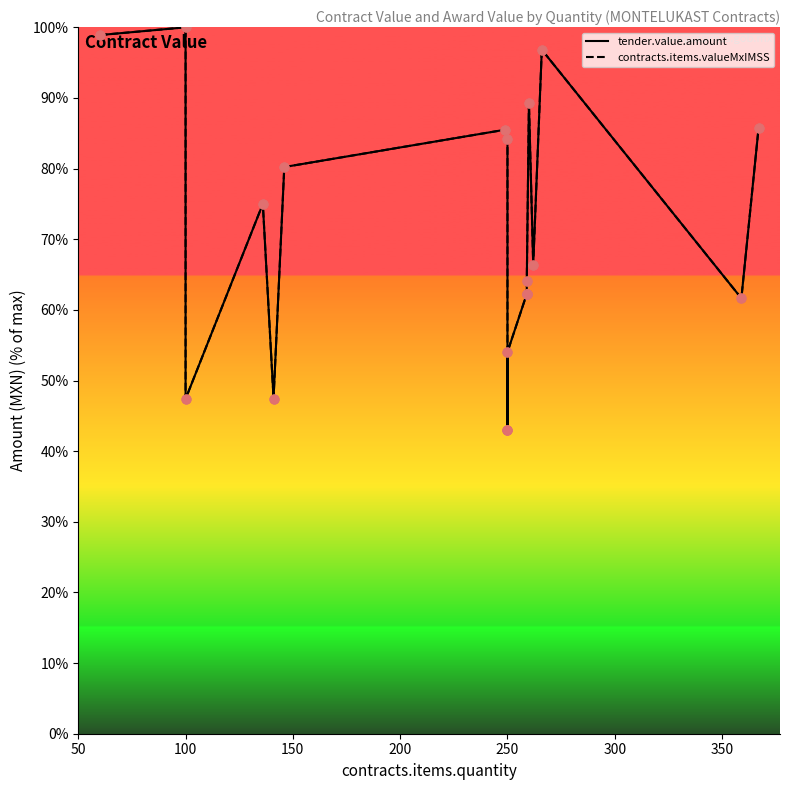

Is the value of contracts.items.valueMxIMSS at 14 greater than the value of tender.value.amount at 16?

No